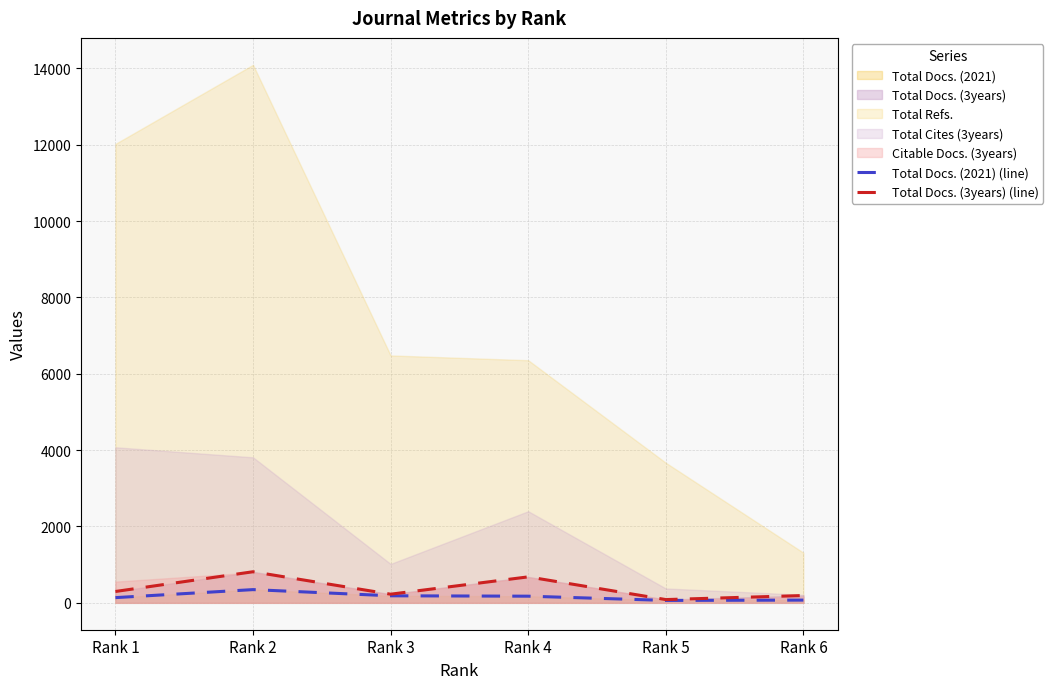

Which series changed the most between Rank 1 and Rank 6?

Total Docs. (3years) (line)